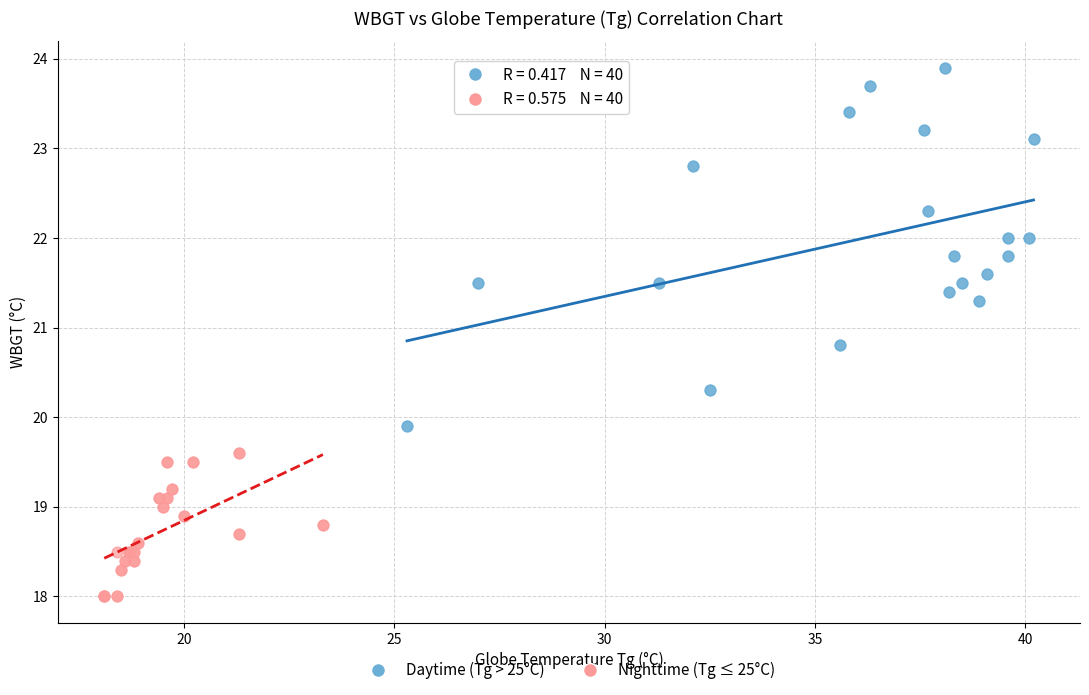

Which series has the widest spread of Y values?

Daytime (Tg > 25°C)